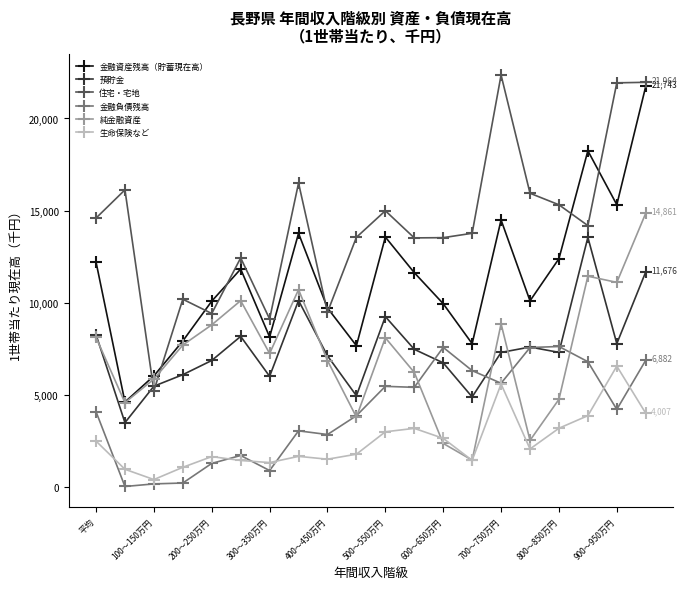

How many interior local valleys does the 純金融資産 series have?

6